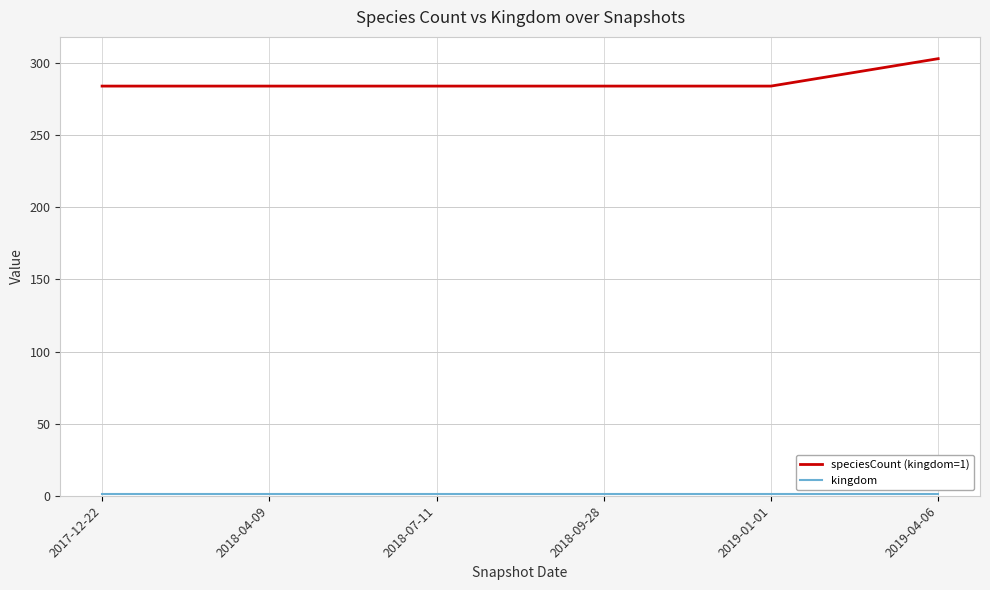

What position from the right is 2017-12-22?

6